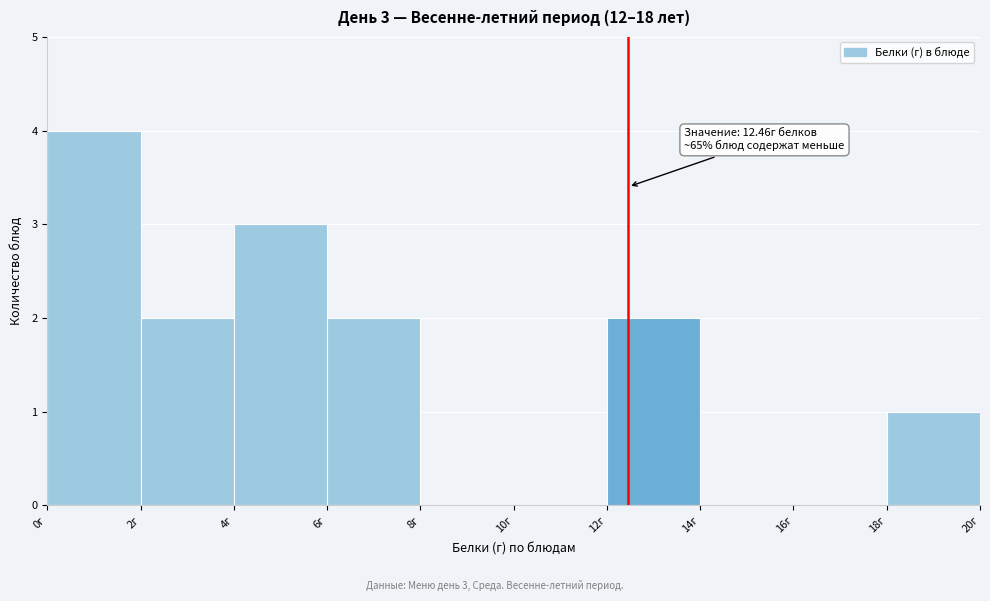

Which range on the x-axis has the tallest bar?

0 to 2